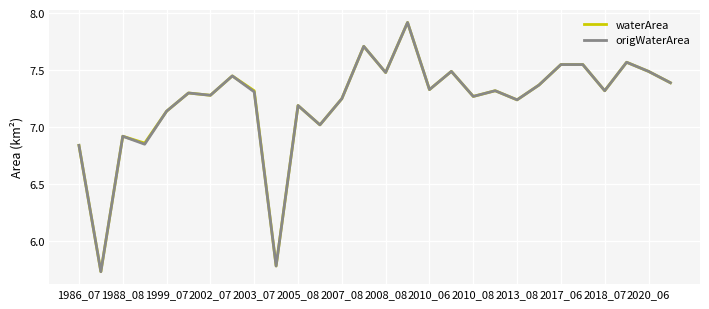

What is the maximum value shown in the chart?

7.9